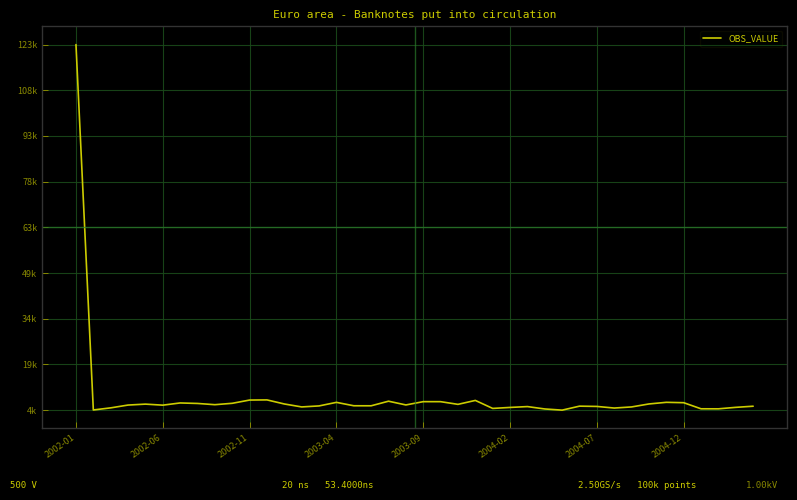

Is this an area chart (filled region under the line)?

No